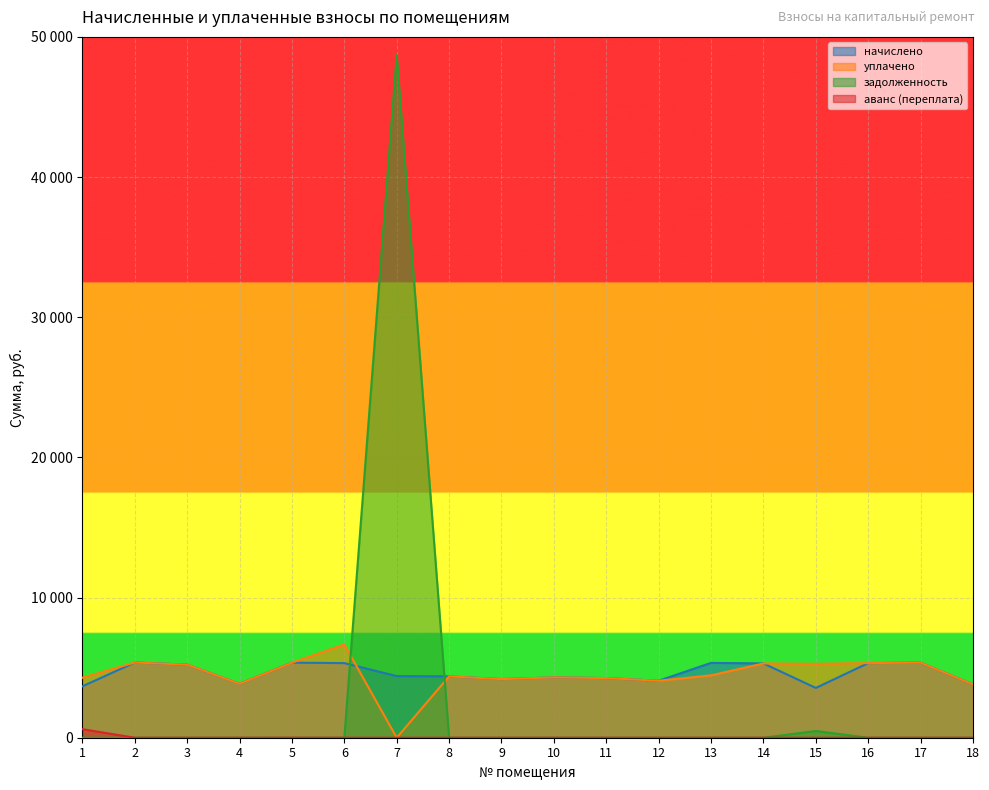

At 2, list the series in order from largest to smallest.

начислено, уплачено, задолженность, аванс (переплата)